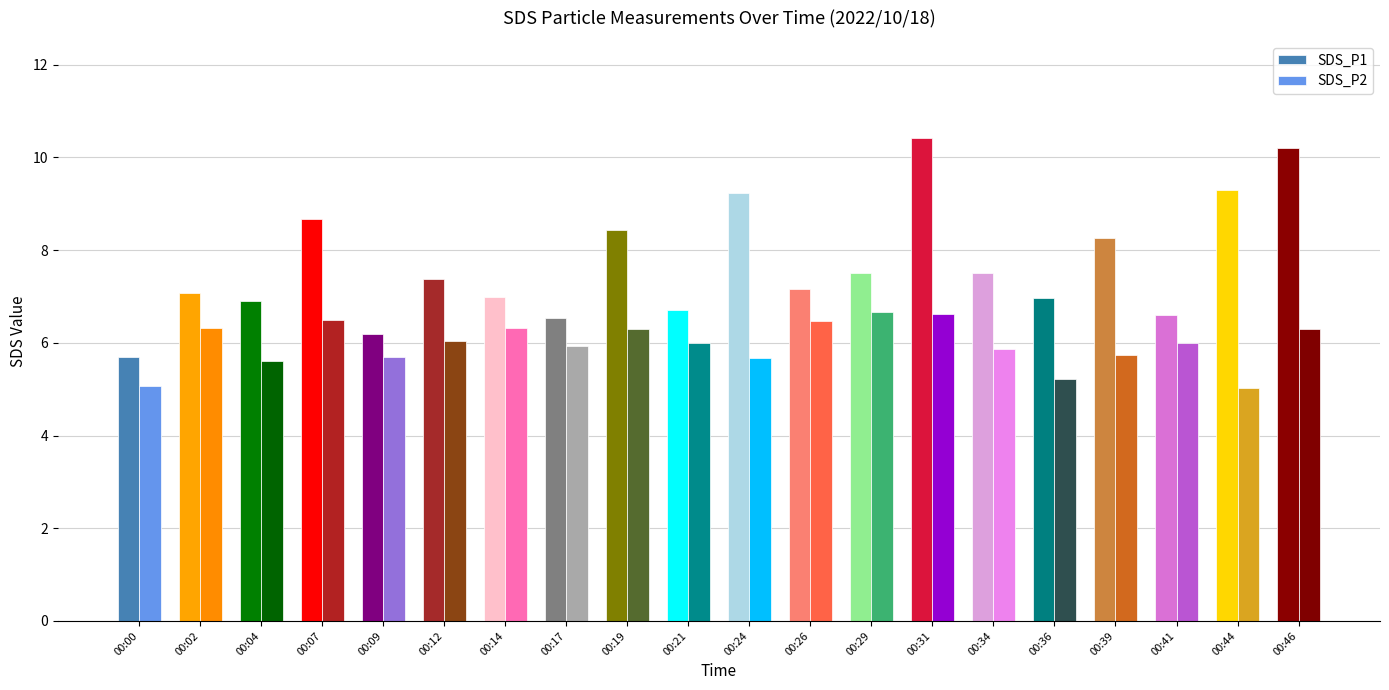

Is the value of SDS_P2 at 00:26 greater than the value of SDS_P1 at 00:19?

No